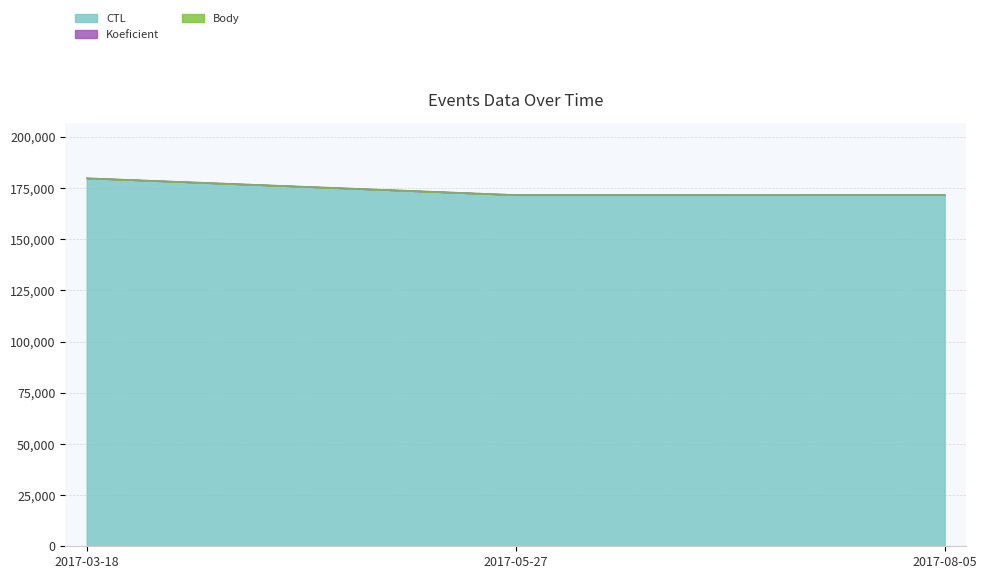

What is the difference between the maximum and second lowest values in the Koeficient series?

8191